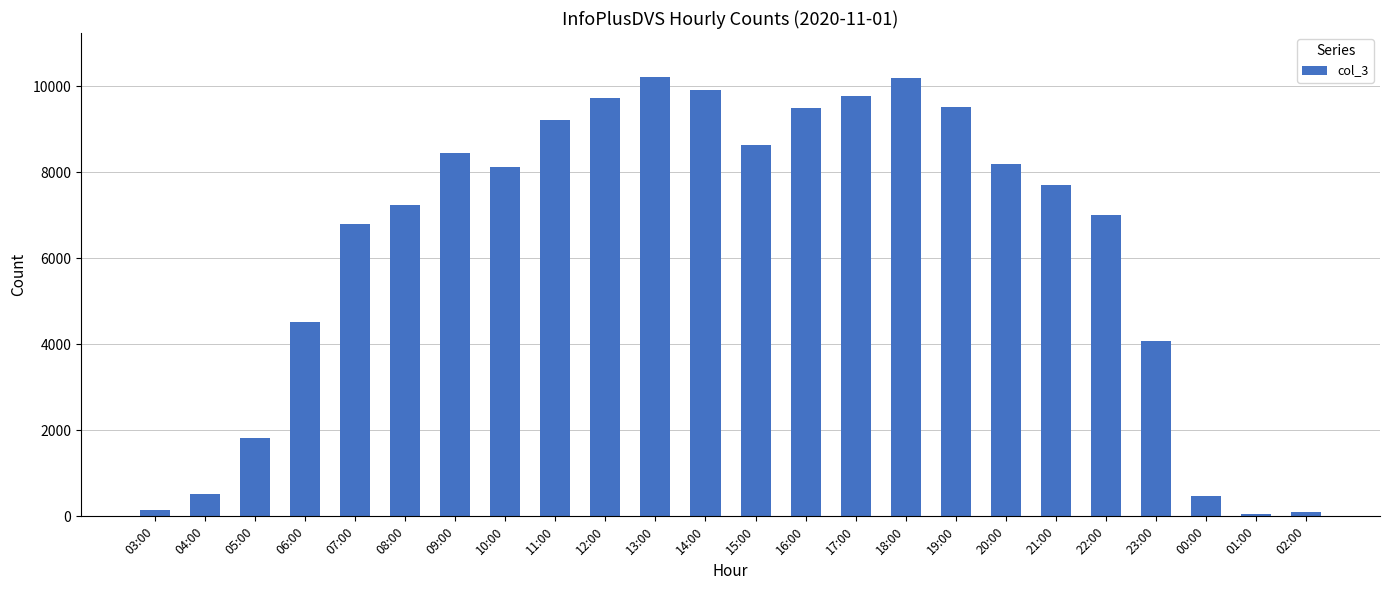

Approximately how many times larger is the value at 08:00 compared to 10:00?

0.9